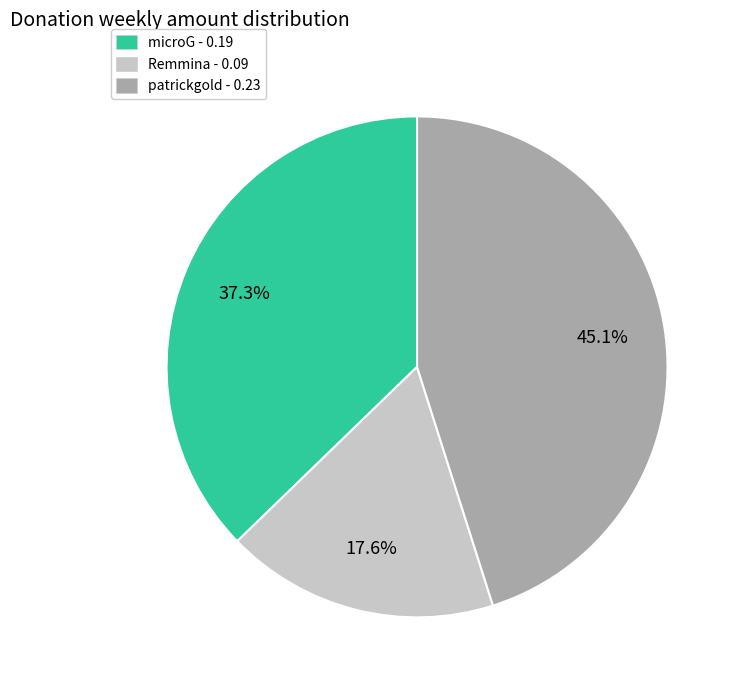

Is there a majority slice in this chart?

No